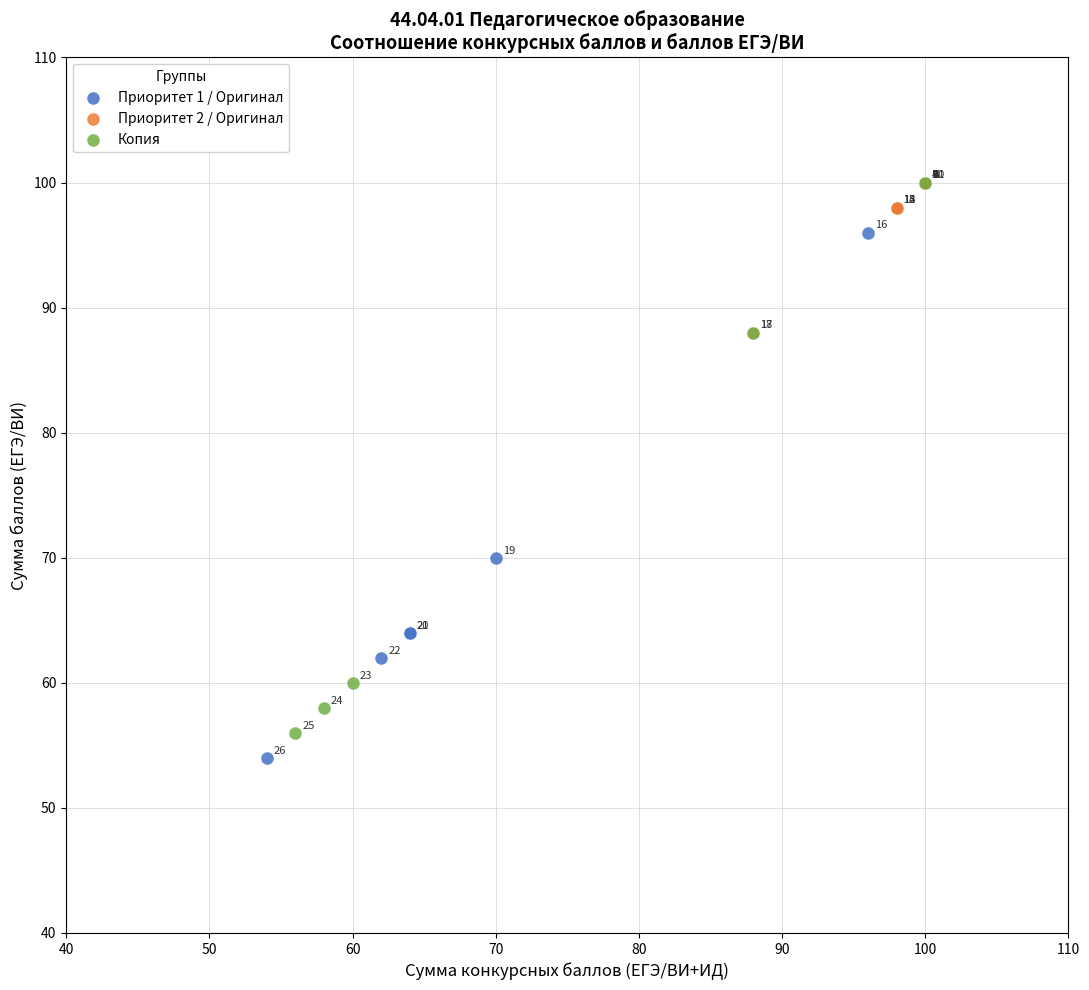

Which series has the widest spread of Y values?

Приоритет 1 / Оригинал